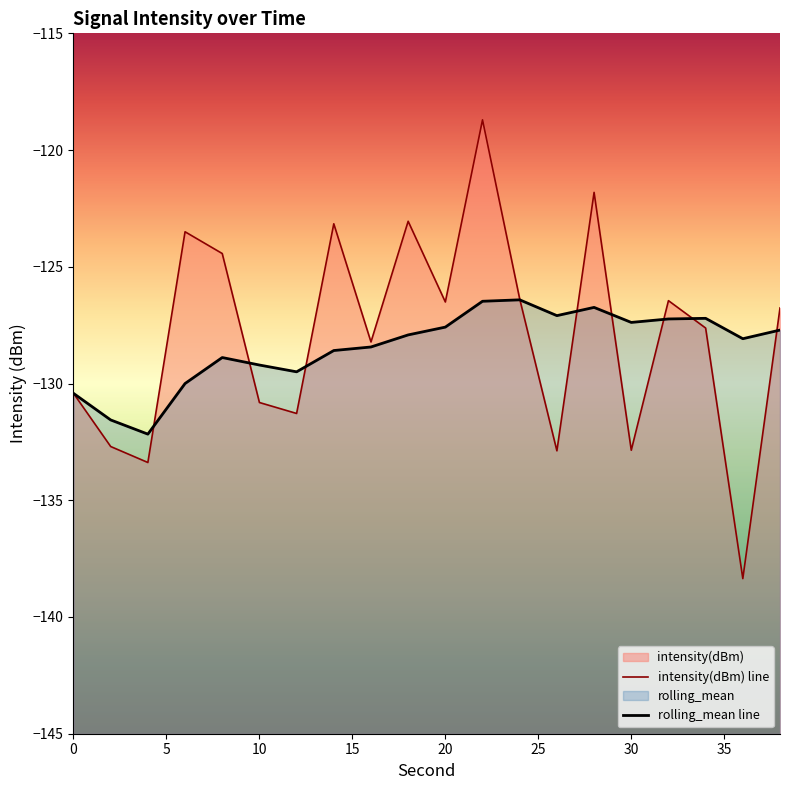

True or false: rolling_mean line and intensity(dBm) line cross at least once.

True